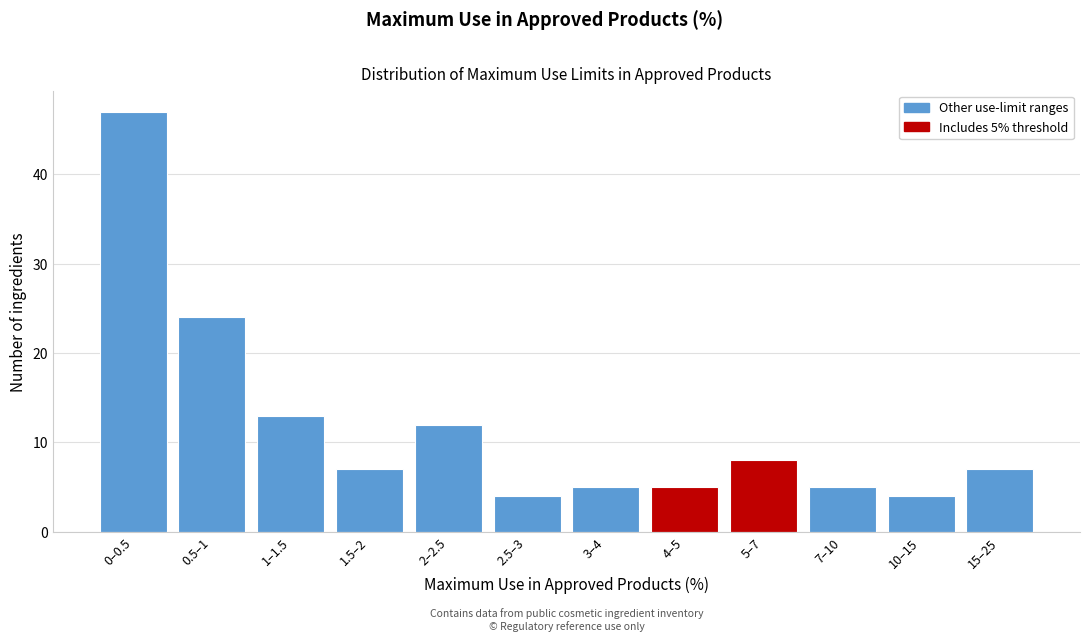

Reading left to right, what are all the values shown in this chart?

47	24	13	7	12	4	5	5	8	5	4	7